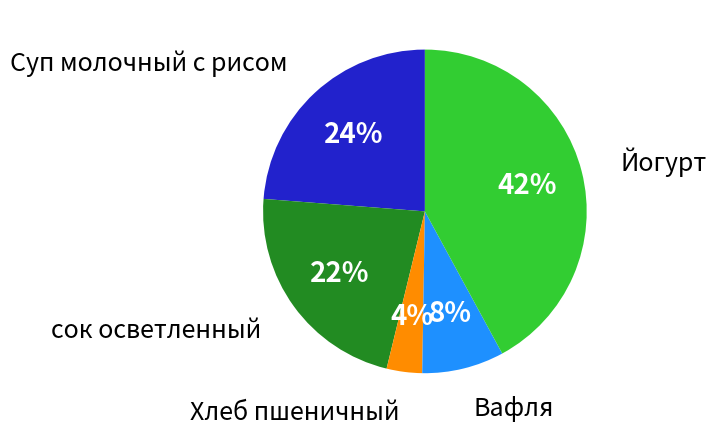

To the nearest percent, what percentage of the pie is Хлеб пшеничный?

4%